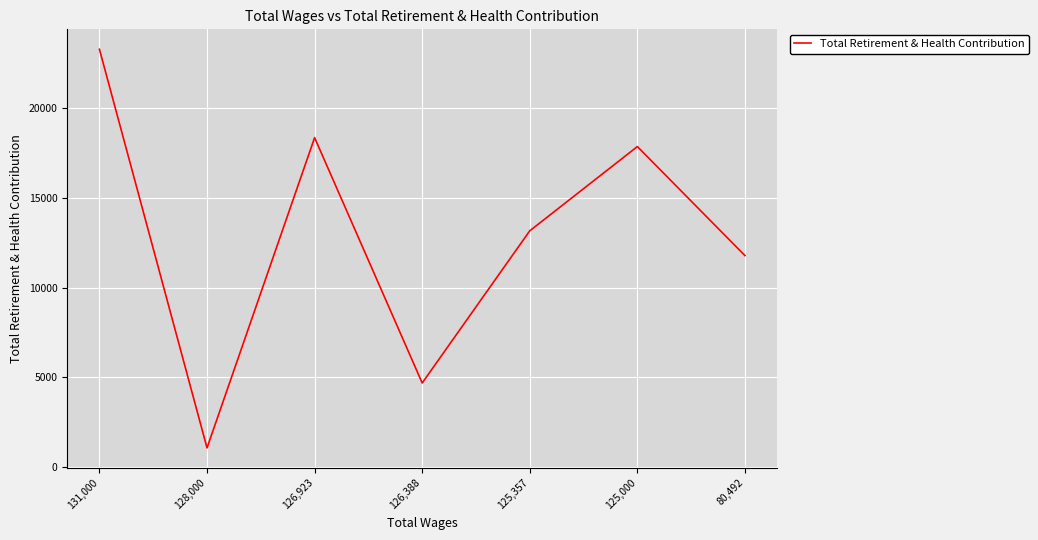

What is the greatest value displayed?

23259